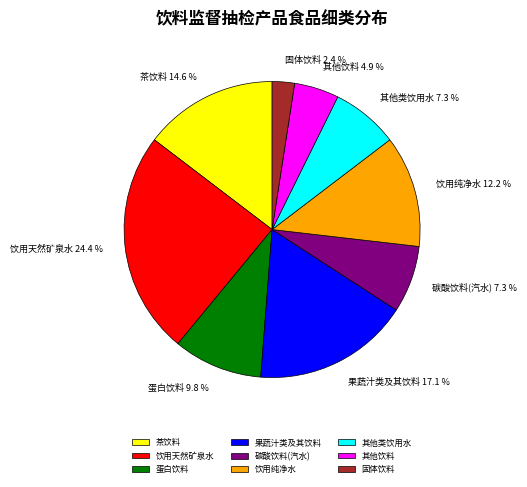

True or false: 果蔬汁类及其饮料 accounts for 7% of the total.

False